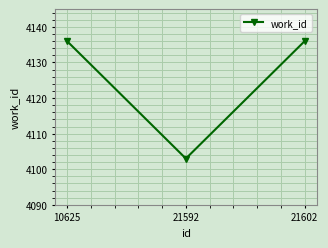

What is the maximum value shown in the chart?

4136